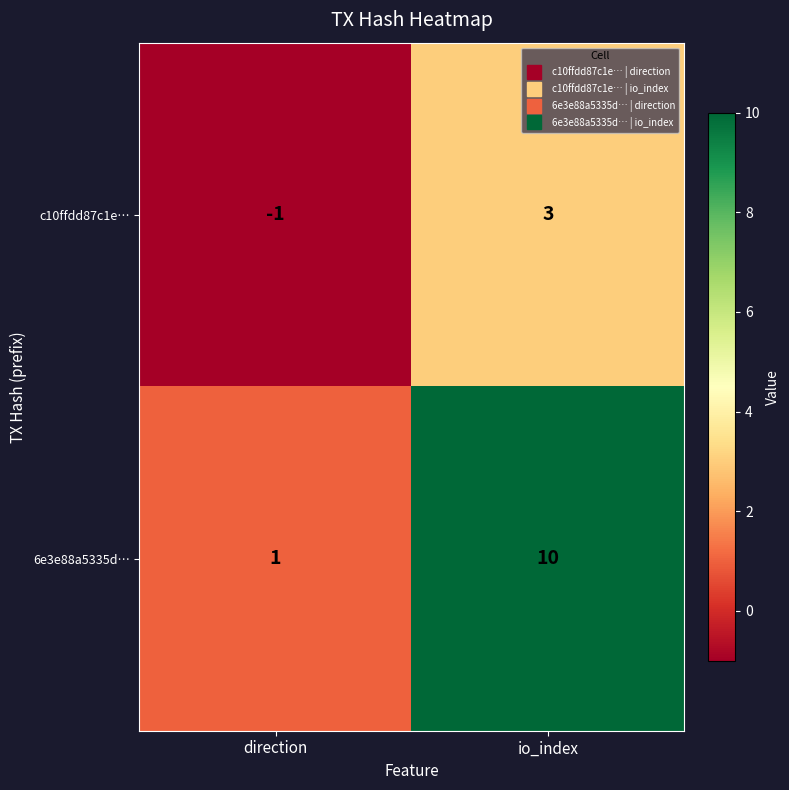

Rank the series by their maximum value, from lowest to highest.

c10ffdd87c1e…, 6e3e88a5335d…